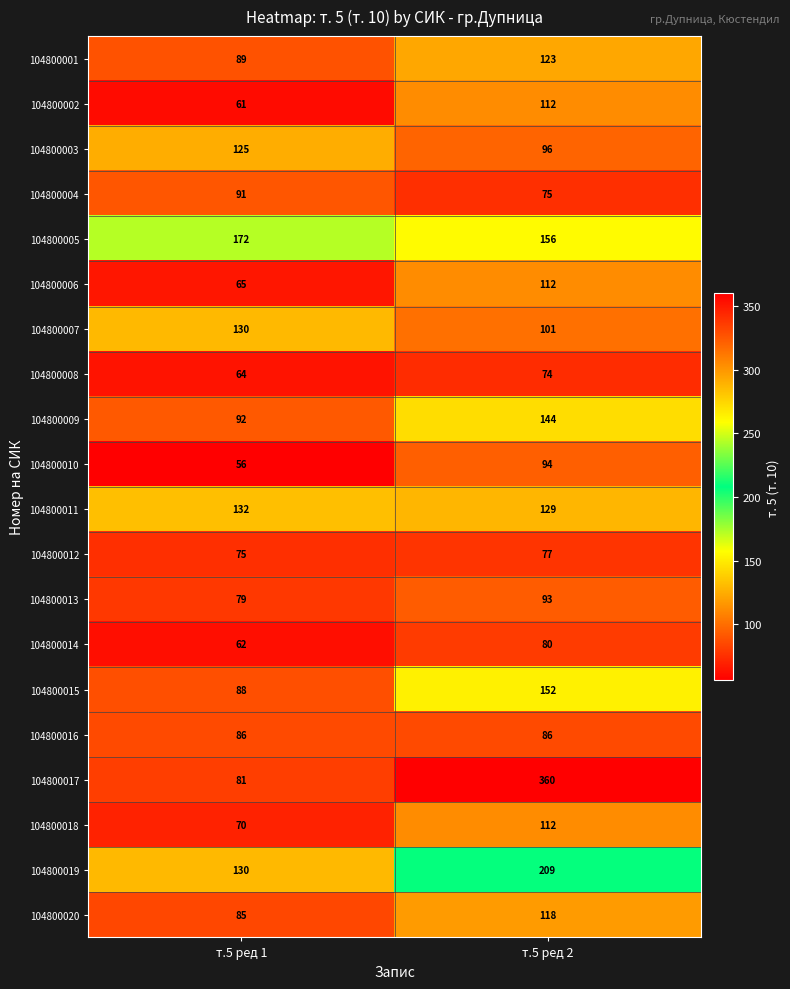

Where is 104800007 nearest to the value 115?

т.5 ред 2